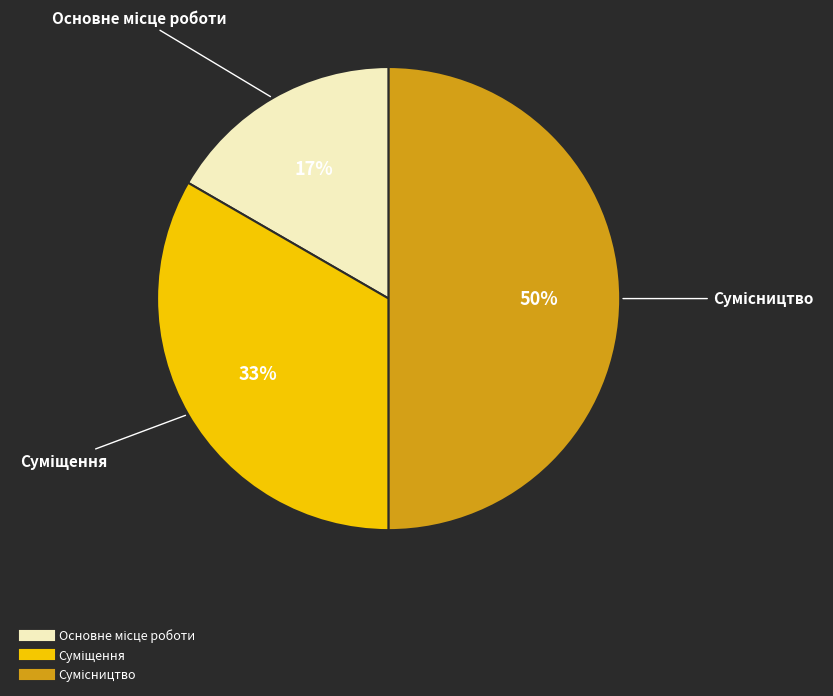

To the nearest percent, what is the average slice percentage?

33%